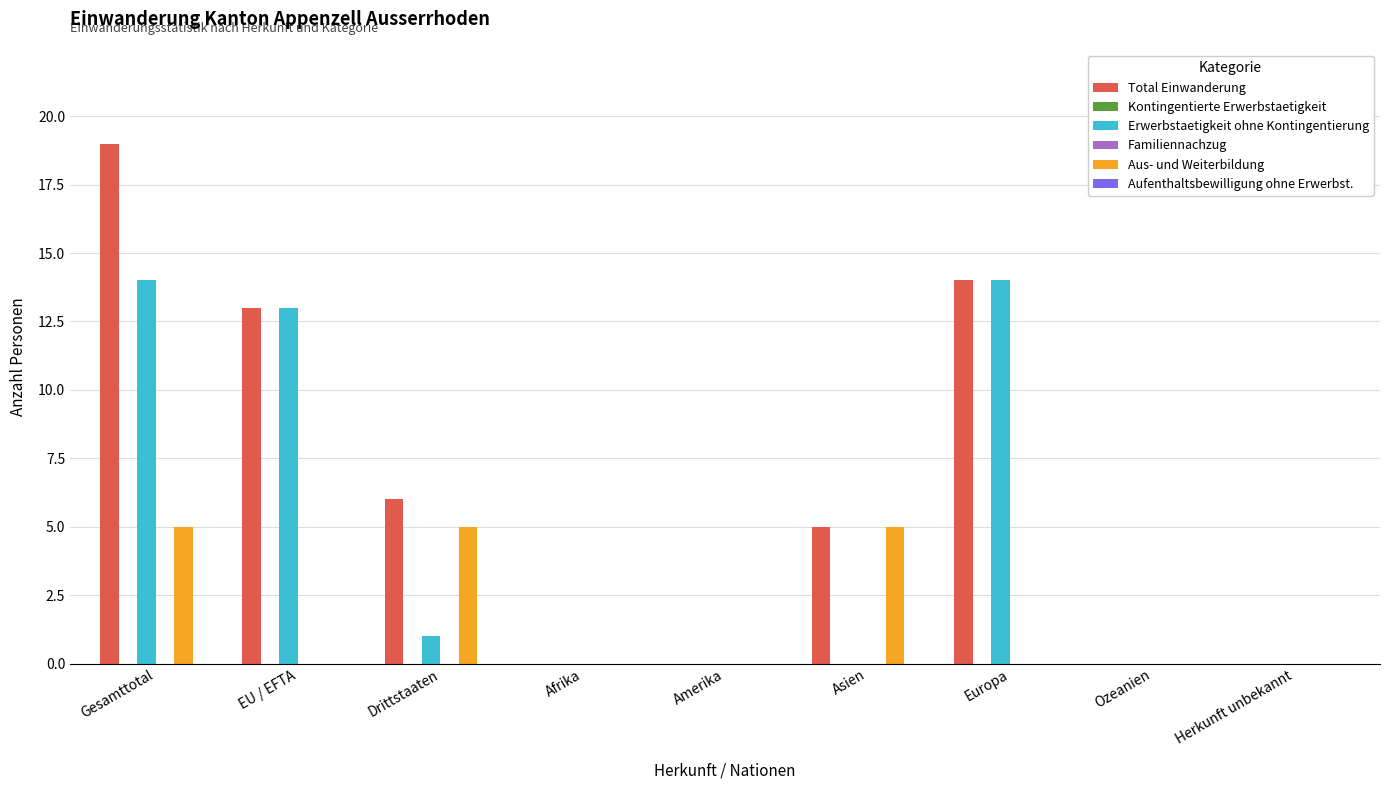

Reading left to right, transcribe all the data shown in this chart.

Total Einwanderung: Gesamttotal=19	EU / EFTA=13	Drittstaaten=6	Afrika=0	Amerika=0	Asien=5	Europa=14	Ozeanien=0	Herkunft unbekannt=0
Kontingentierte Erwerbstaetigkeit: Gesamttotal=0	EU / EFTA=0	Drittstaaten=0	Afrika=0	Amerika=0	Asien=0	Europa=0	Ozeanien=0	Herkunft unbekannt=0
Erwerbstaetigkeit ohne Kontingentierung: Gesamttotal=14	EU / EFTA=13	Drittstaaten=1	Afrika=0	Amerika=0	Asien=0	Europa=14	Ozeanien=0	Herkunft unbekannt=0
Familiennachzug: Gesamttotal=0	EU / EFTA=0	Drittstaaten=0	Afrika=0	Amerika=0	Asien=0	Europa=0	Ozeanien=0	Herkunft unbekannt=0
Aus- und Weiterbildung: Gesamttotal=5	EU / EFTA=0	Drittstaaten=5	Afrika=0	Amerika=0	Asien=5	Europa=0	Ozeanien=0	Herkunft unbekannt=0
Aufenthaltsbewilligung ohne Erwerbst.: Gesamttotal=0	EU / EFTA=0	Drittstaaten=0	Afrika=0	Amerika=0	Asien=0	Europa=0	Ozeanien=0	Herkunft unbekannt=0